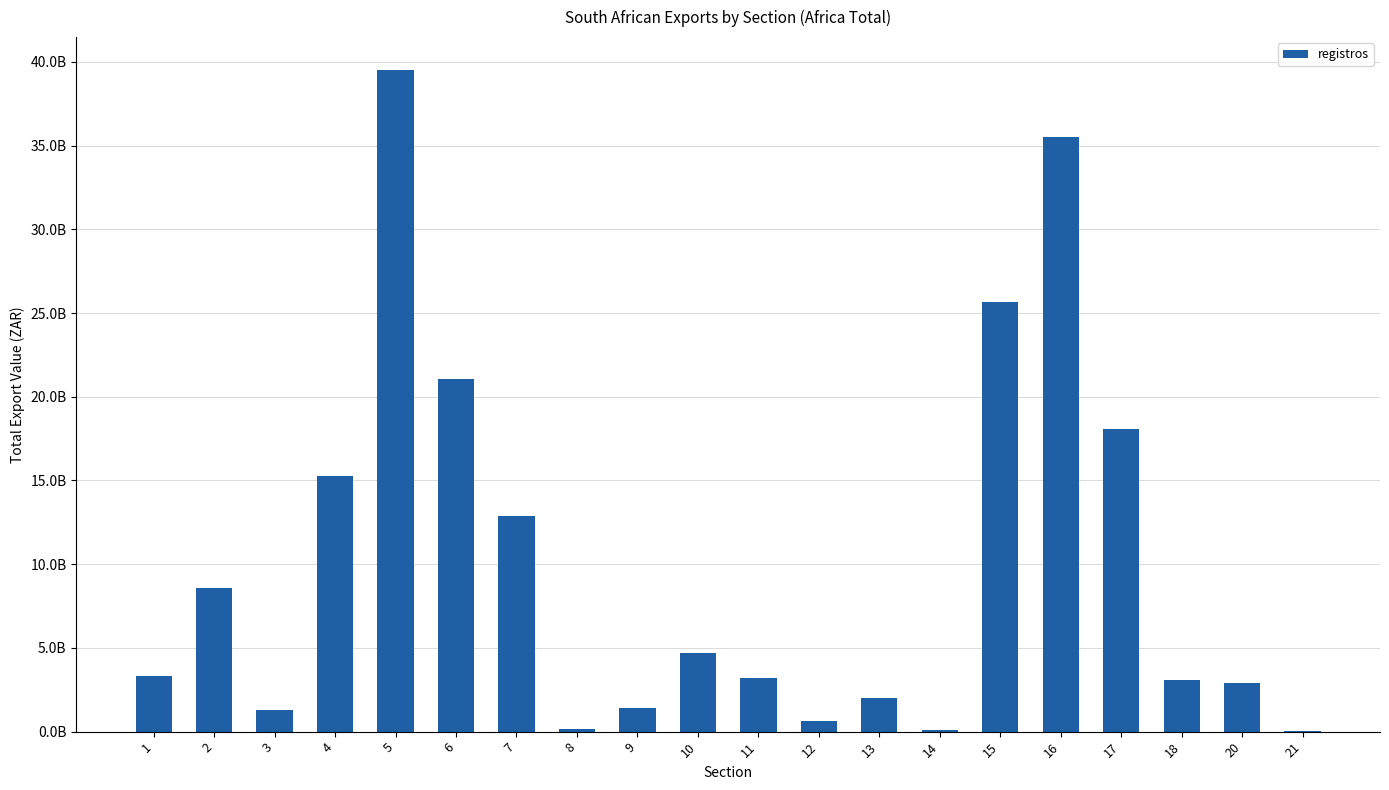

What is the minimum value shown in the chart?

24697011